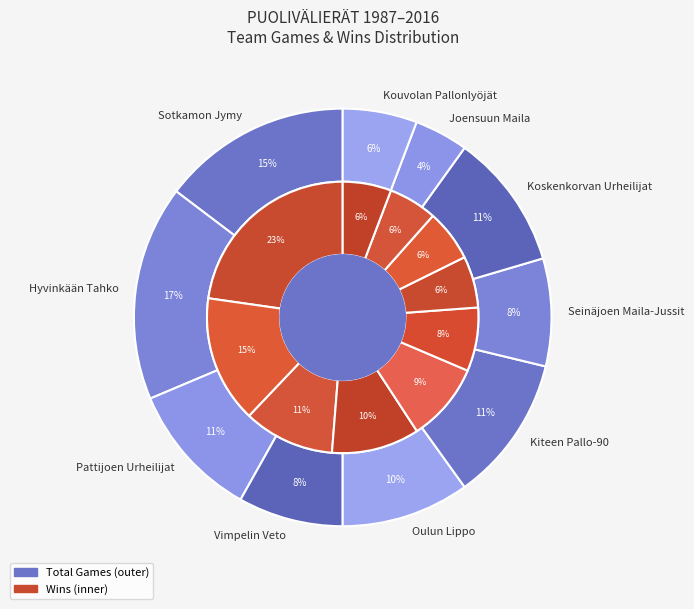

Combined, what portion of the pie is Hyvinkään Tahko and Kiteen Pallo-90?

28.0%